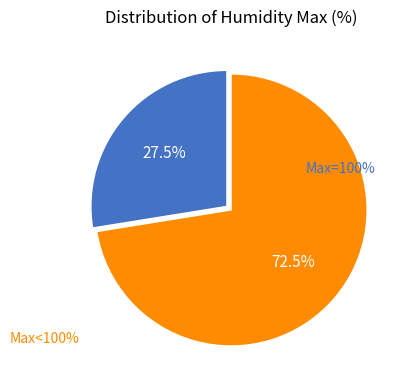

Does any single category account for the majority?

Yes